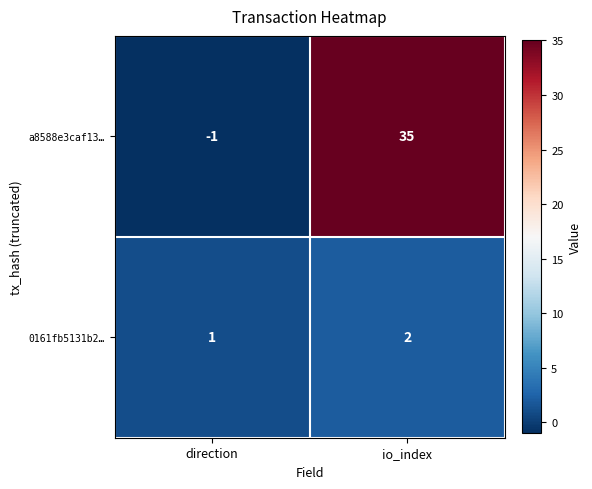

At which label is a8588e3caf13… closest to 17?

direction